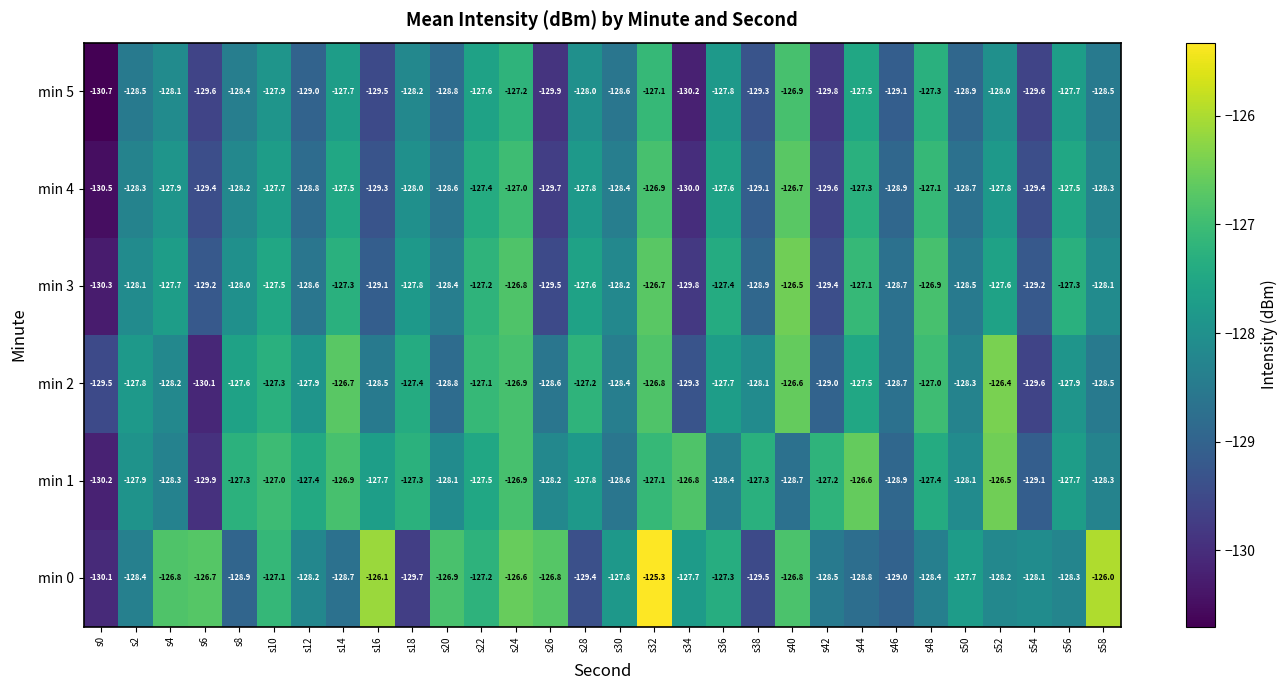

Read the min 1 value at s56.

-127.7